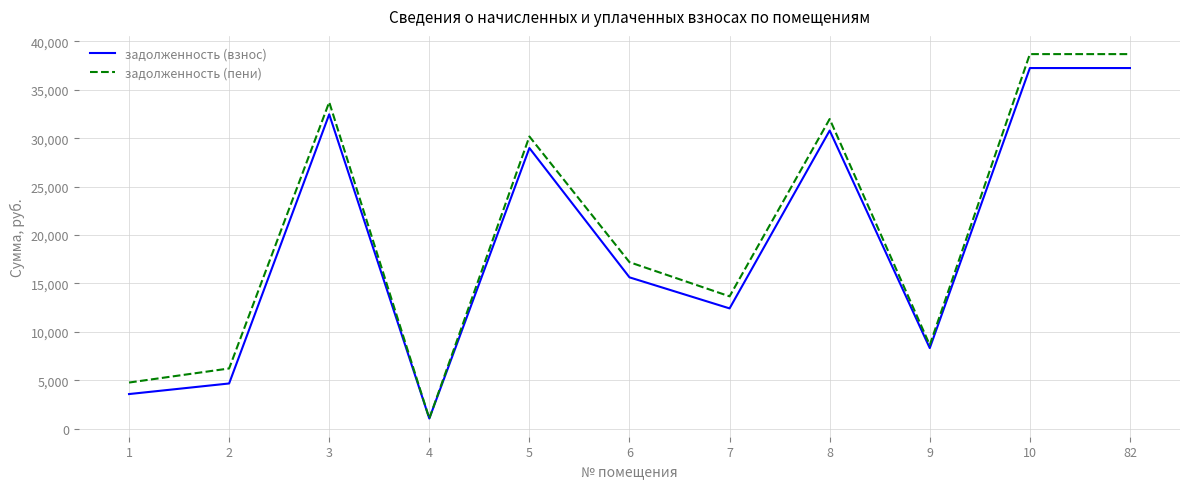

Reading left to right, transcribe all the data shown in this chart.

задолженность (взнос): 3571.9	4665.9	32472.0	1047.2	28990.2	15628.9	12421.7	30795.6	8319.8	37252.8	37252.8
задолженность (пени): 4762.3	6216.3	33727.2	1047.2	30180.6	17196.1	13667.3	31986.0	8641.4	38692.8	38692.8